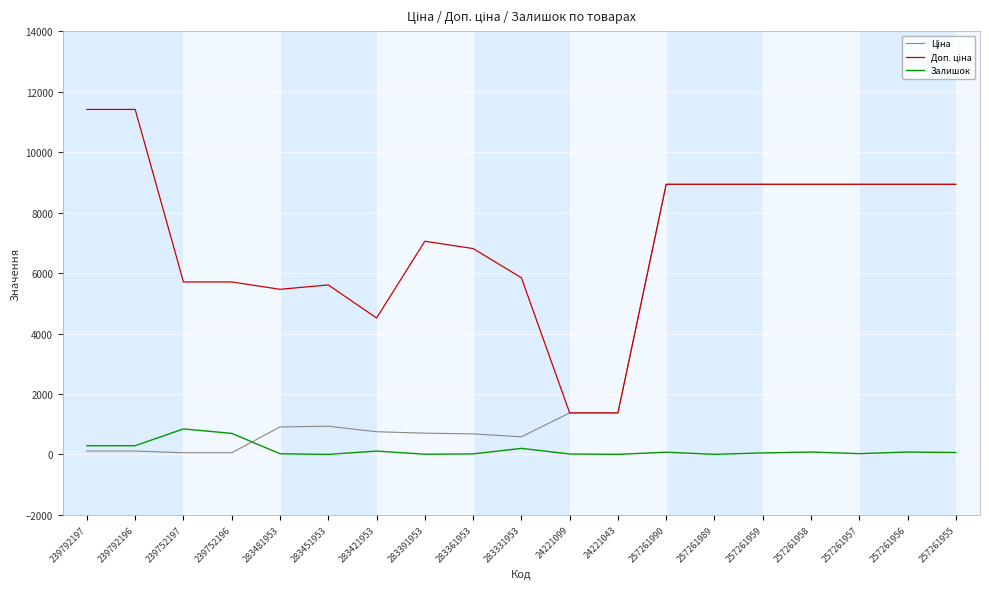

What position from the right is 257261957?

3